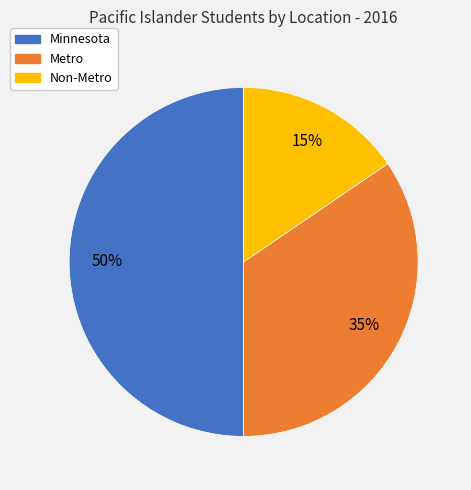

To the nearest percent, what is the difference between the largest and smallest slice percentages?

35%